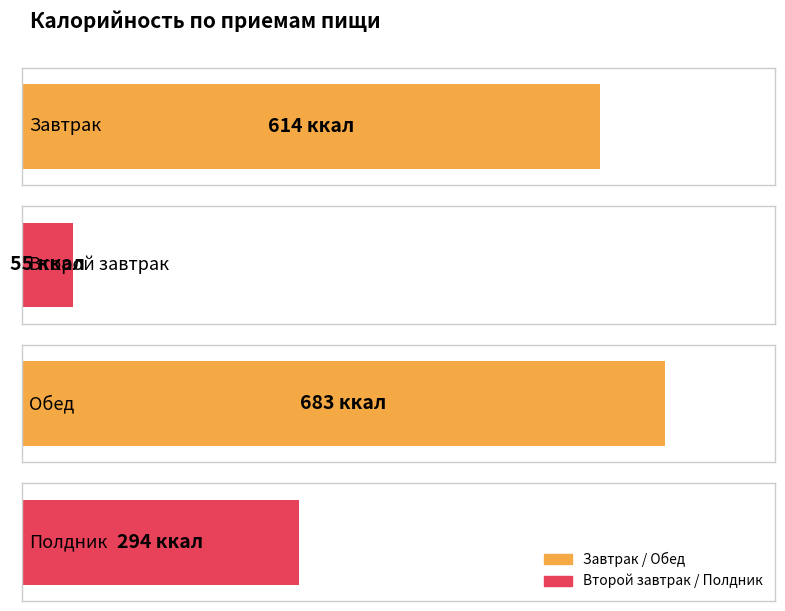

Where does the data first go above 614?

Обед